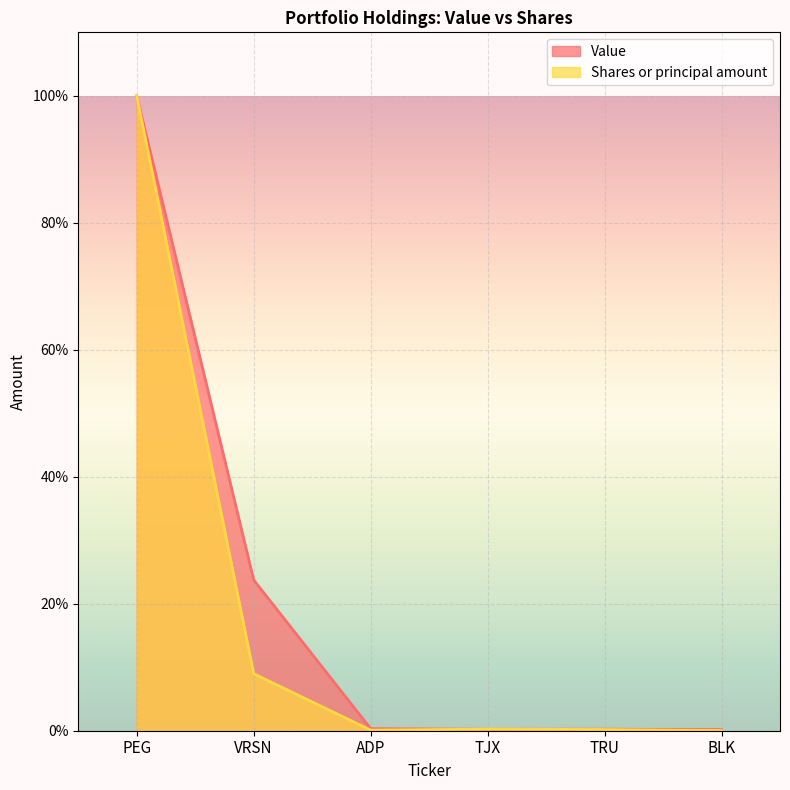

What position from the right is ADP?

4